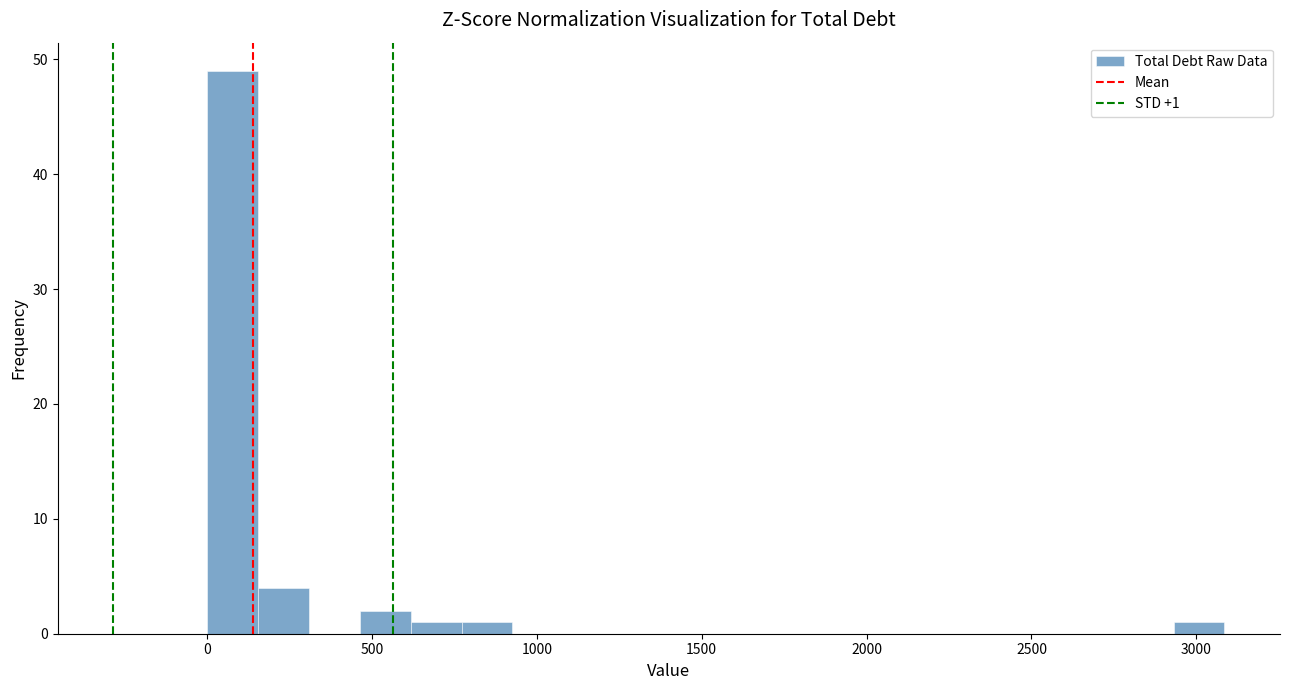

Read against the x-axis, roughly where is the centre of the tallest bar?

100